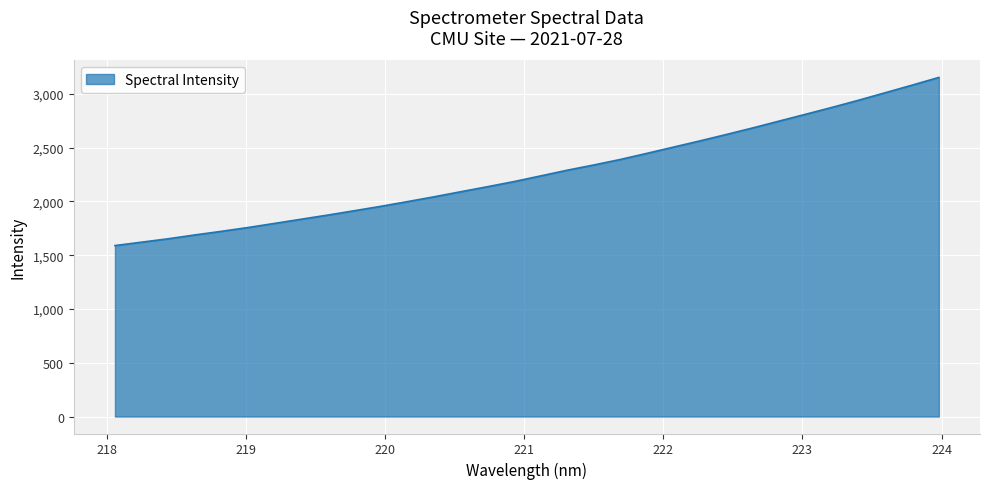

What is the greatest value displayed?

3153.8